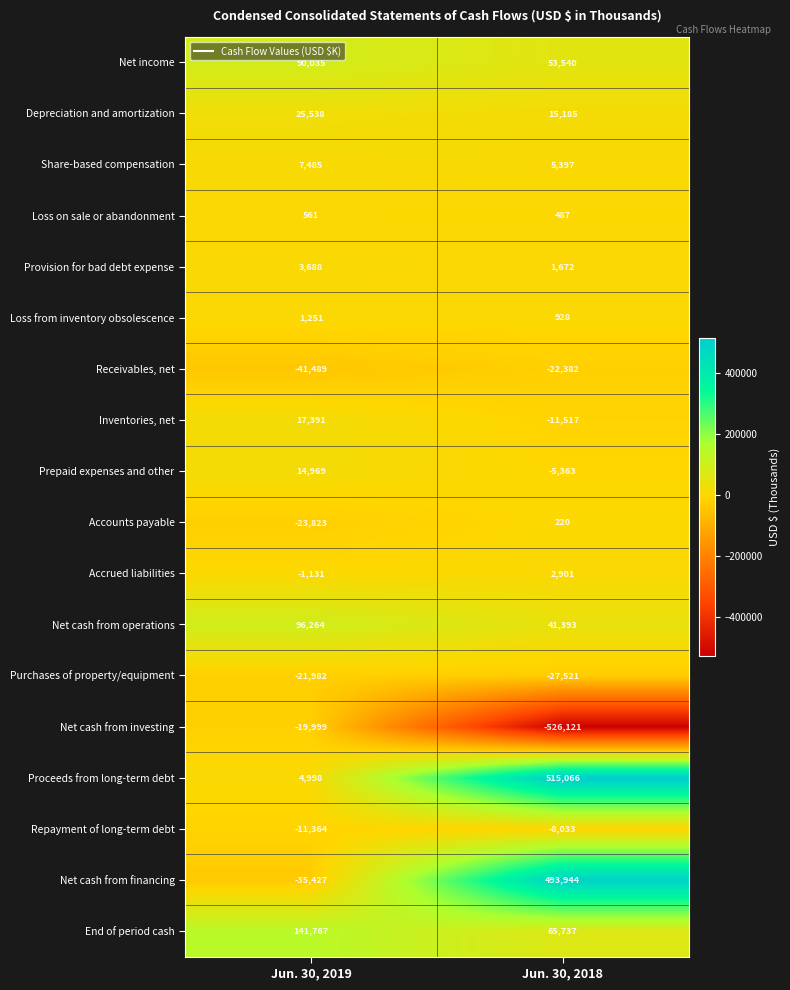

At Jun. 30, 2018, list the series in order from largest to smallest.

Proceeds from long-term debt, Net cash from financing, End of period cash, Net income, Net cash from operations, Depreciation and amortization, Share-based compensation, Accrued liabilities, Provision for bad debt expense, Loss from inventory obsolescence, Loss on sale or abandonment, Accounts payable, Prepaid expenses and other, Repayment of long-term debt, Inventories, net, Receivables, net, Purchases of property/equipment, Net cash from investing